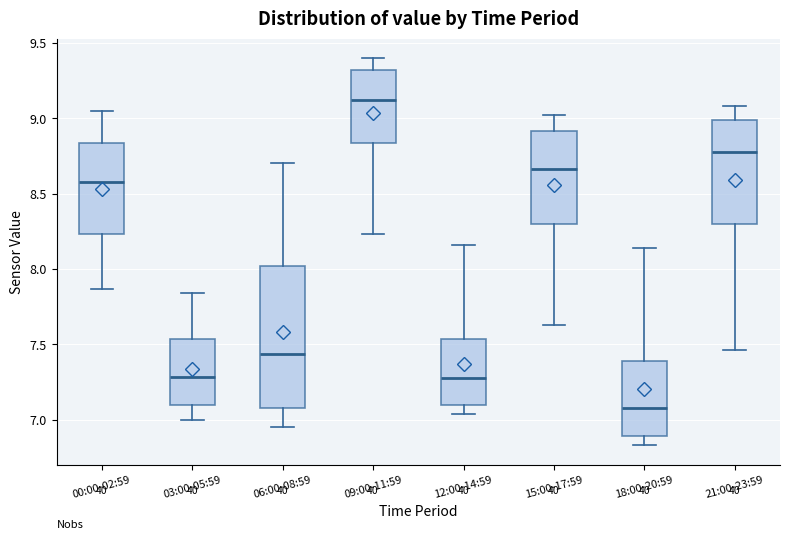

Which box's median line is the highest?

09:00-11:59